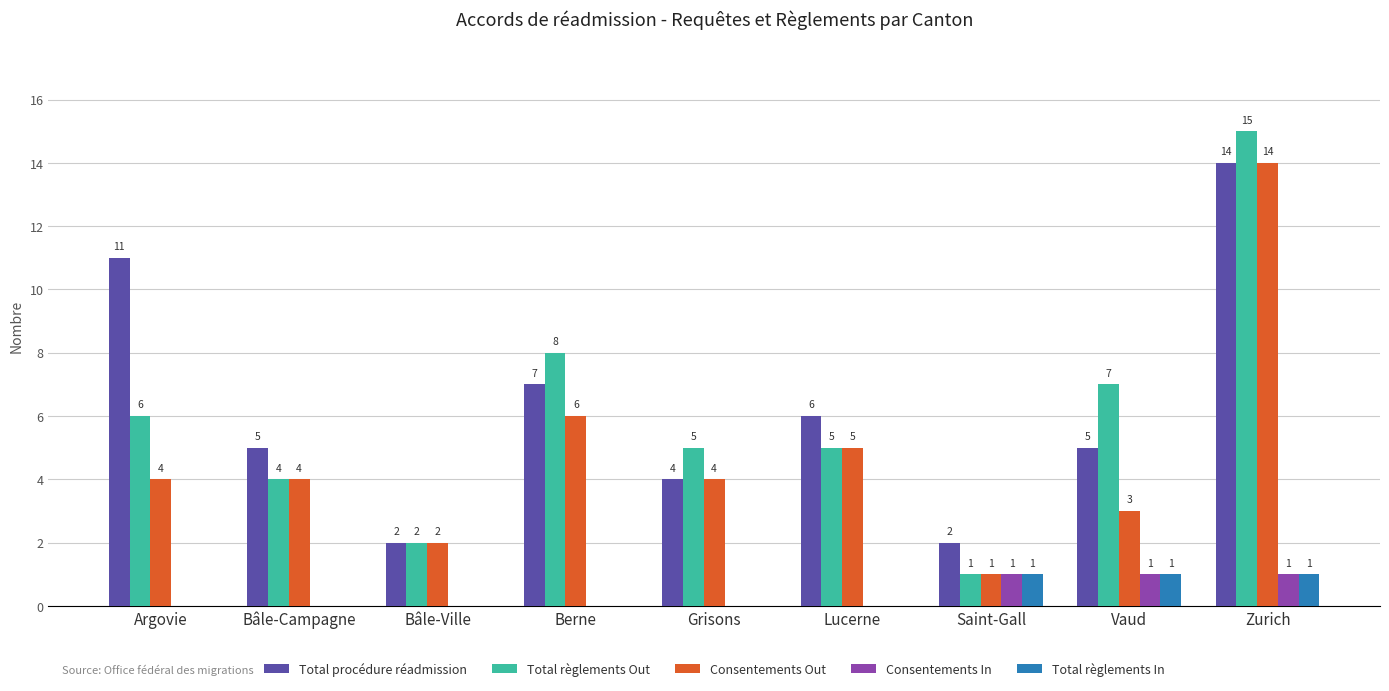

What is the sum of the Consentements Out values at Berne and Zurich?

20